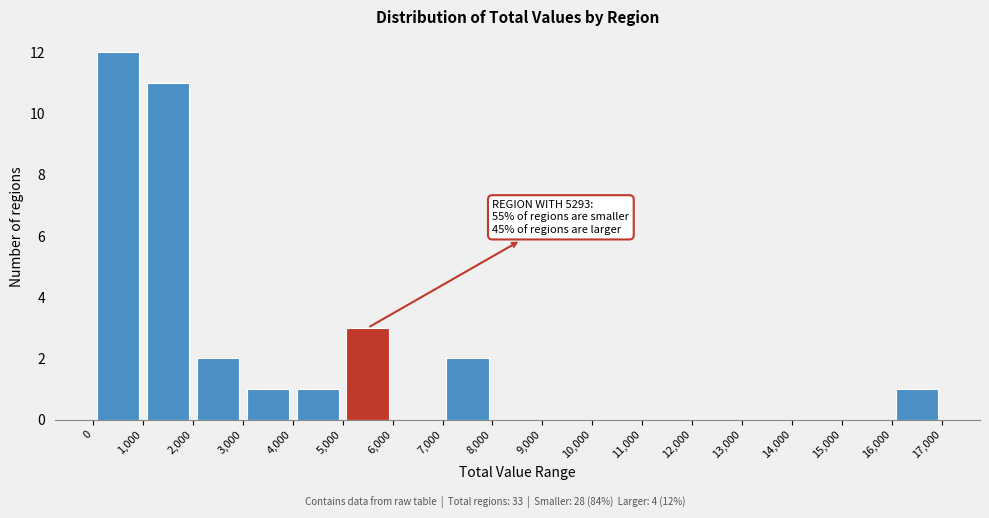

Over which range of the x-axis is the bar tallest?

0 to 1,000